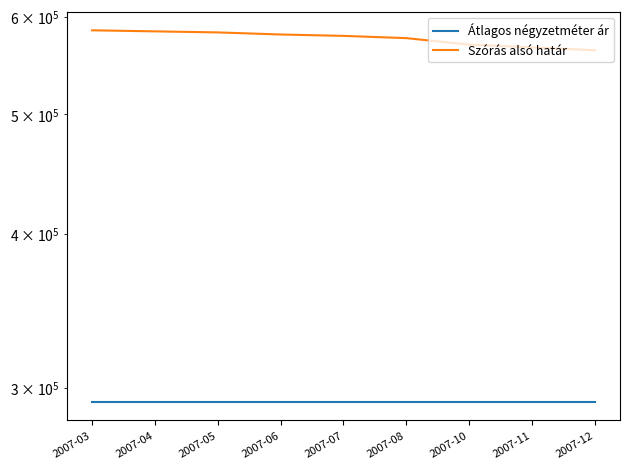

True or false: Szórás alsó határ has more than 2 points higher than both neighbors.

False